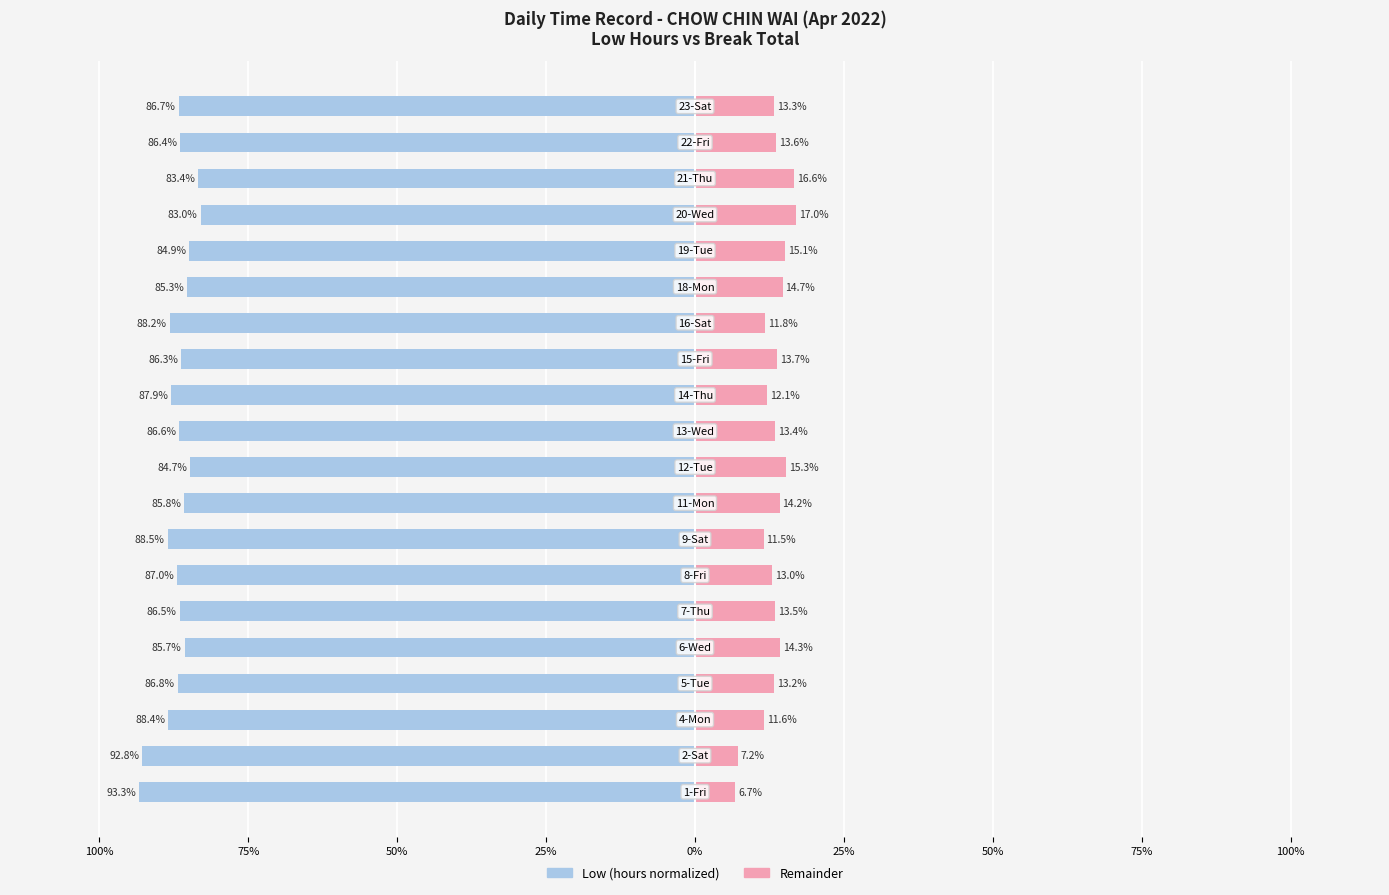

Is the value of Low at 14 greater than the value of Break Total at 100%?

No